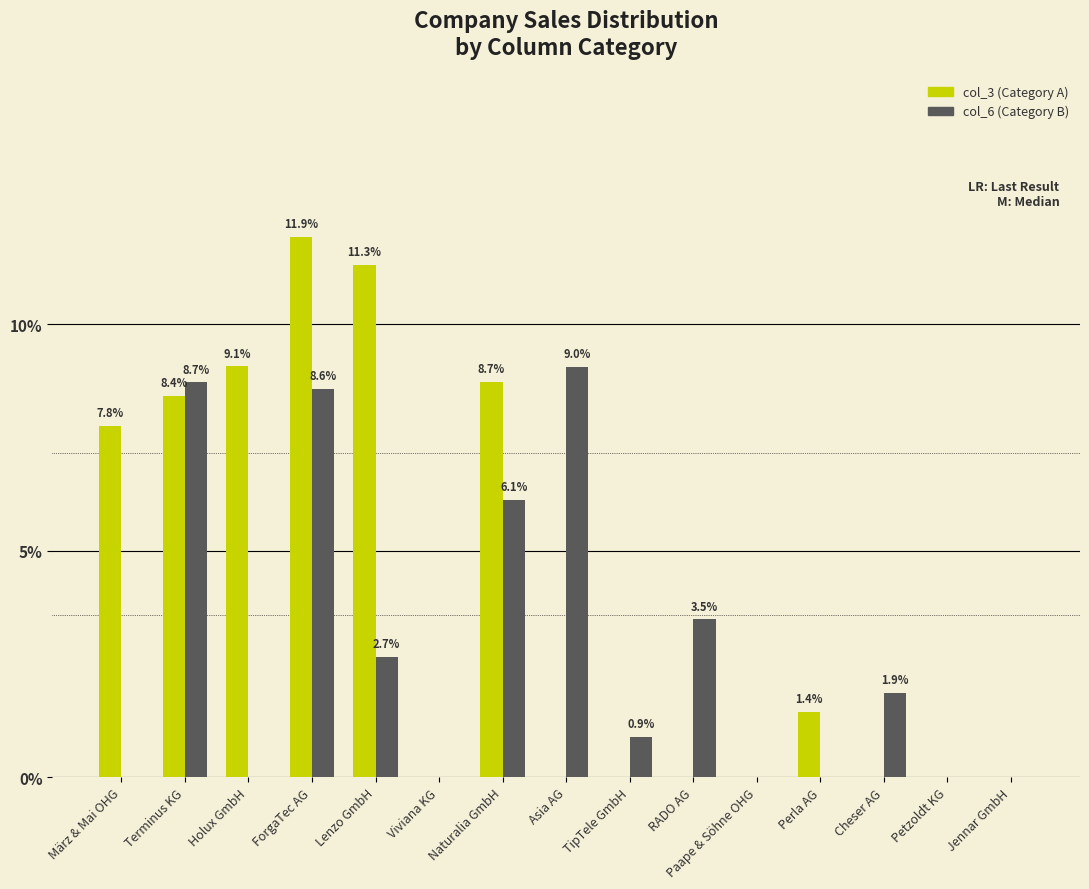

What is the spread (max minus min) of values at März & Mai OHG?

7.8